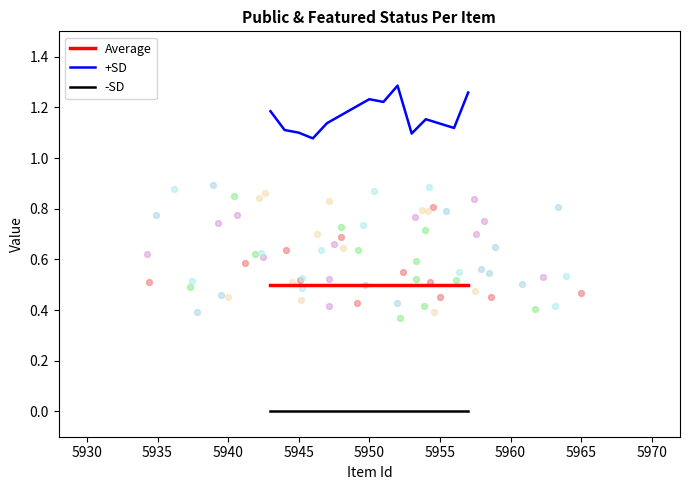

At how many categories does at least one series exceed 0?

12